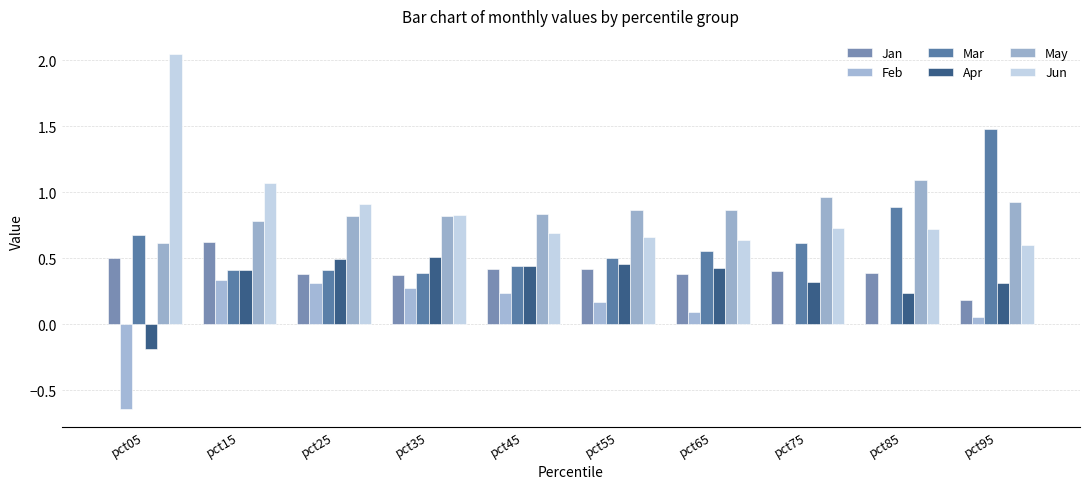

Does the chart contain stacked bars?

No